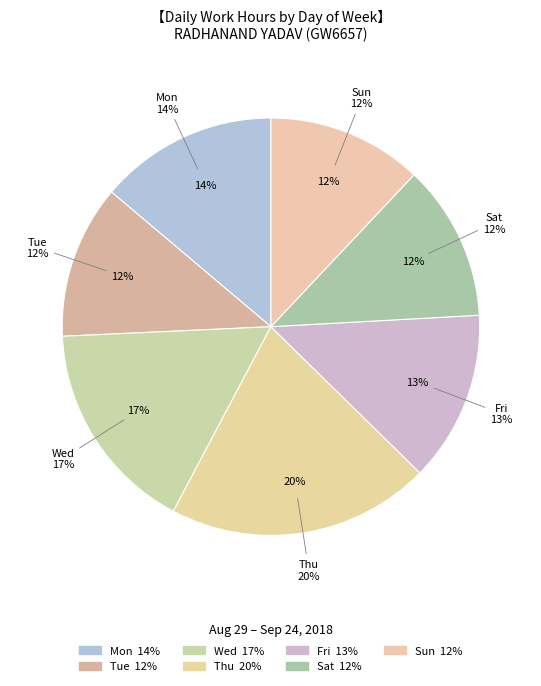

Is there a majority slice in this chart?

No